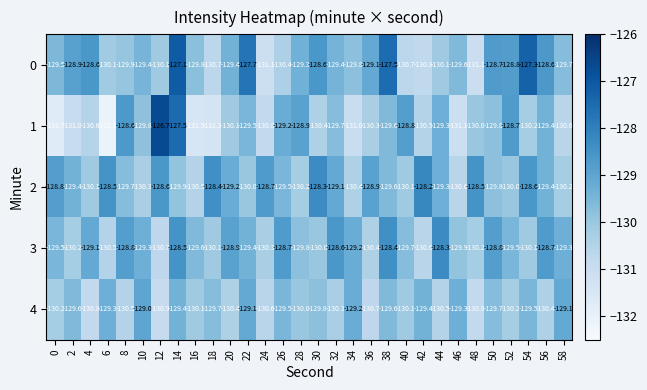

What is the sum of all 1 values?

-3898.7